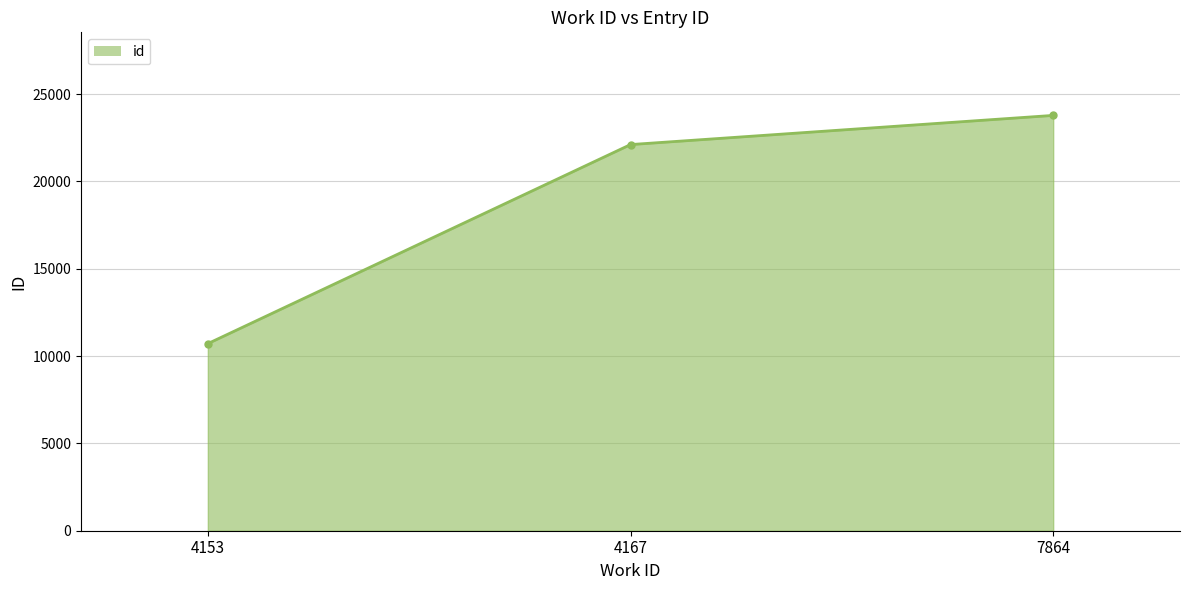

What is the value of the 1st point from the left?

10712